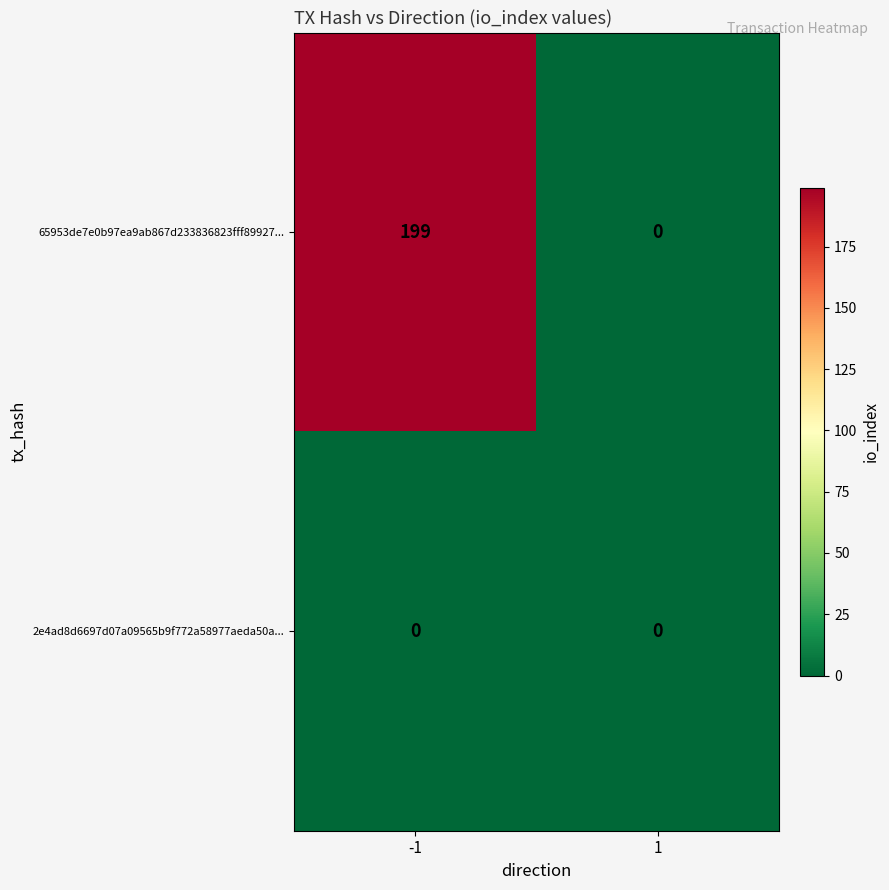

What is the maximum value for 65953de7e0b97ea9ab867d233836823fff89927...?

199